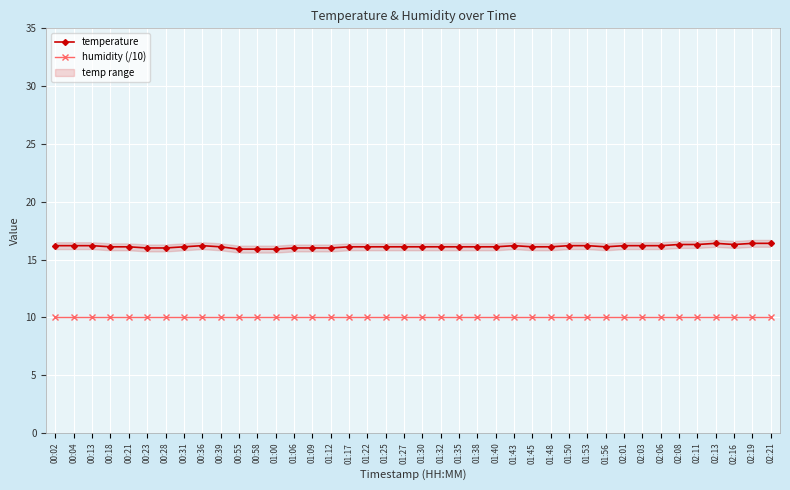

What is the average value of the temperature series?

16.1